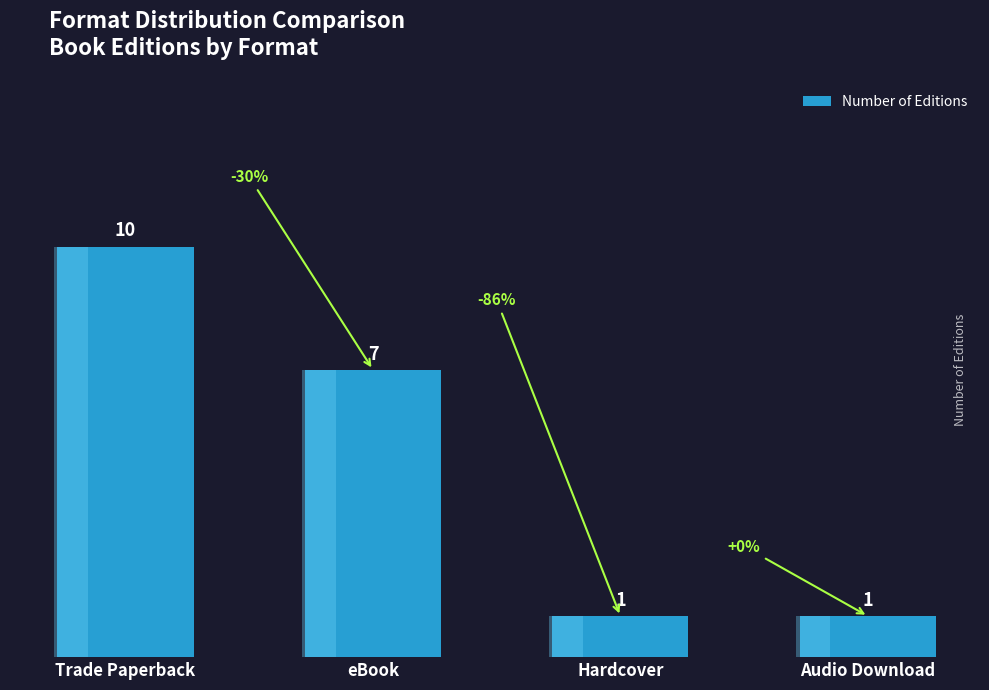

What is the average value?

5